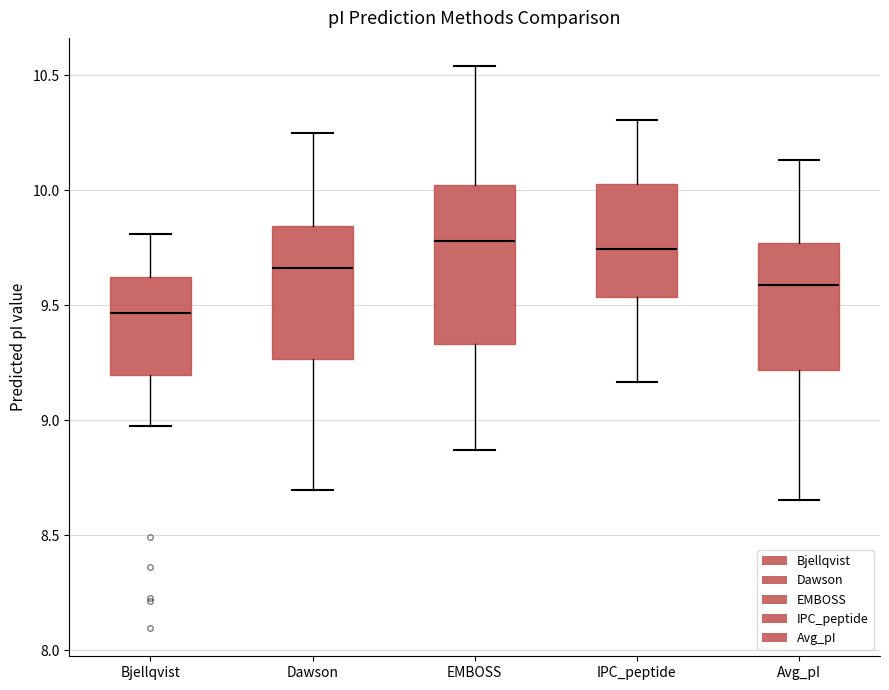

Which box has the lowest median line?

Bjellqvist